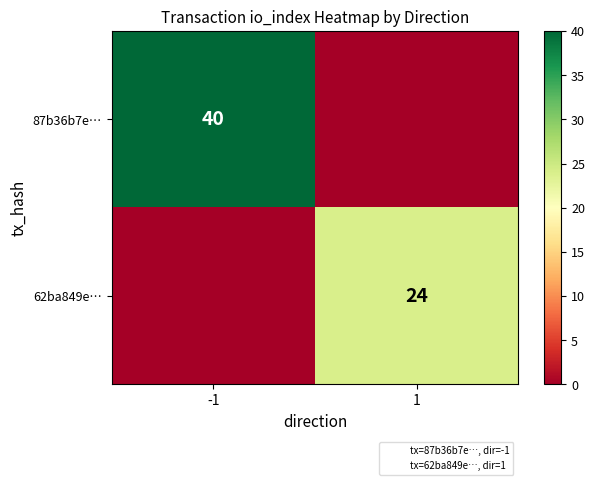

What is the total value across all series at -1?

40